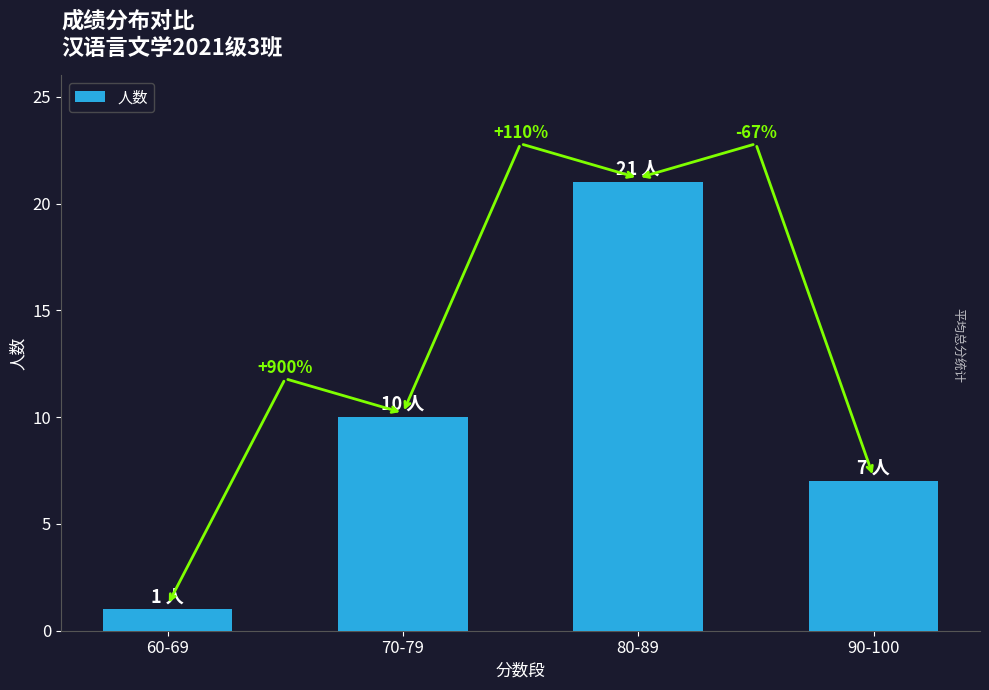

How many bars are there in total?

4